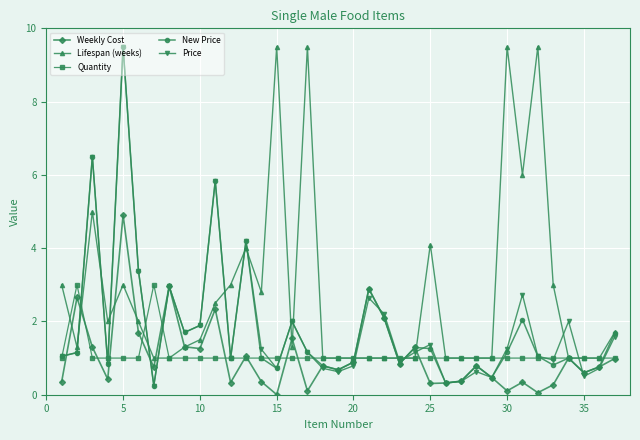

True or false: Weekly Cost has more than 2 interior local peaks.

True